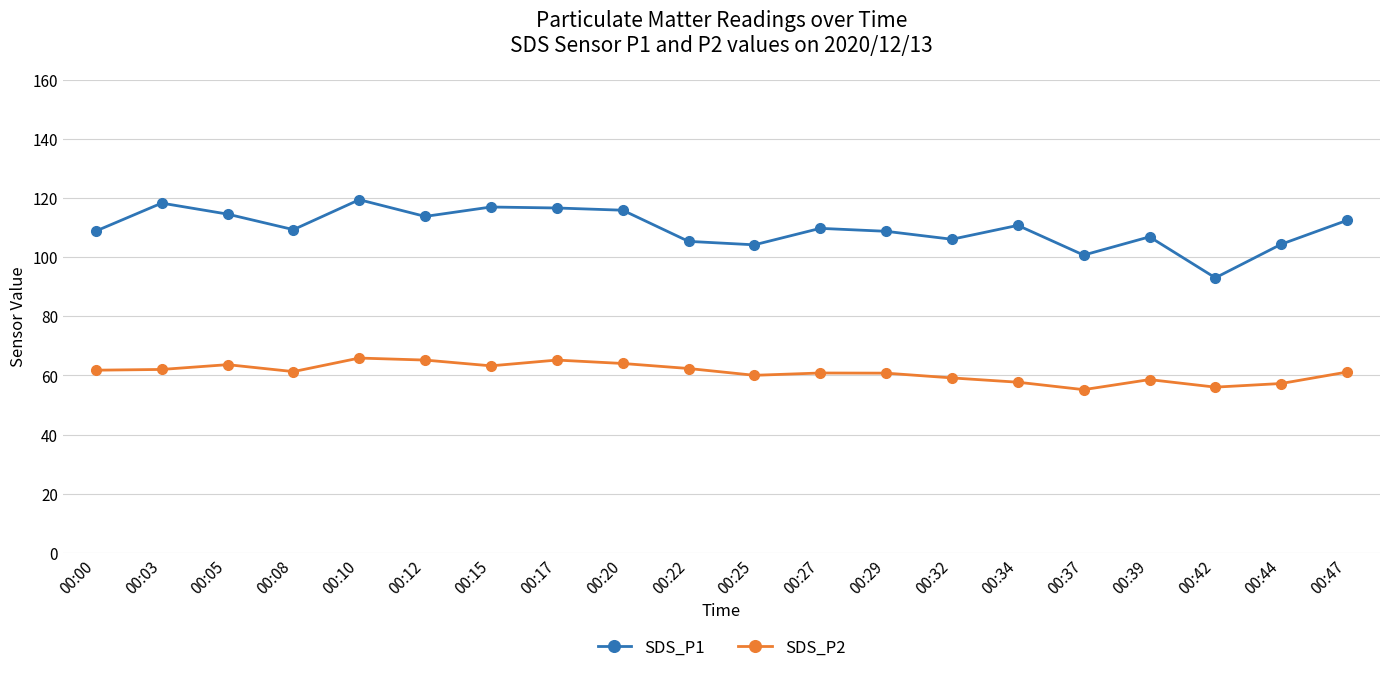

Rank the series by their maximum value, from lowest to highest.

SDS_P2, SDS_P1